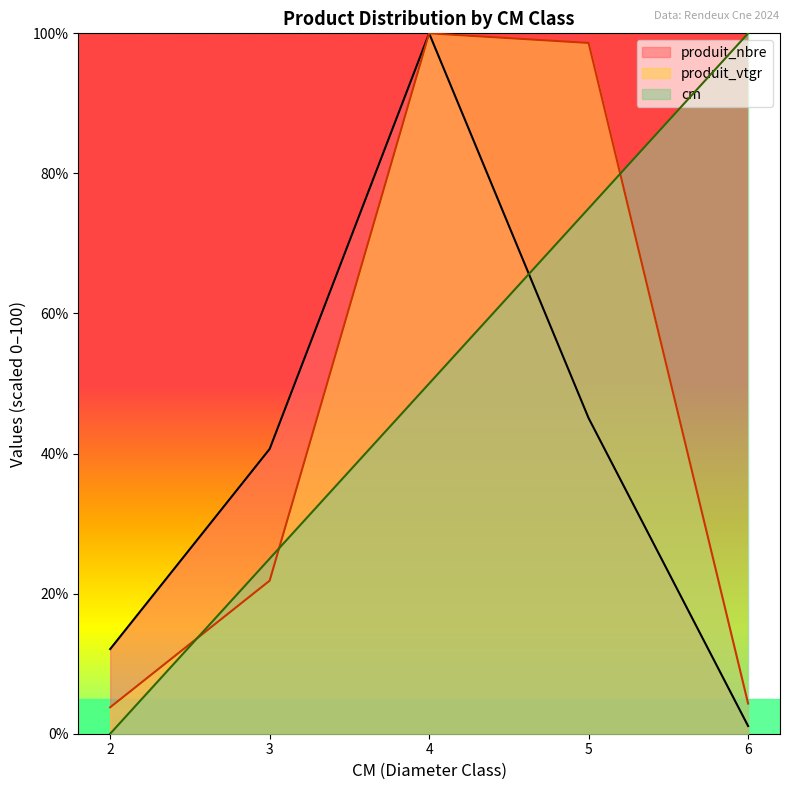

Between 2 and 4, which is larger?

4